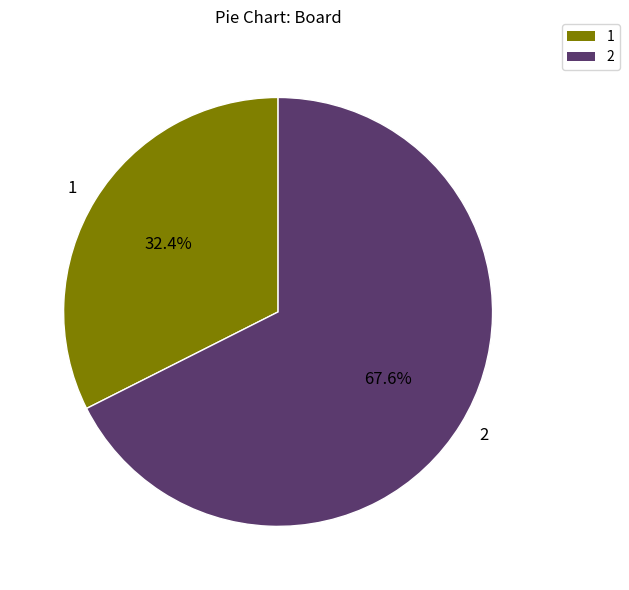

What percentage is the 2 slice, to the nearest percent?

68%